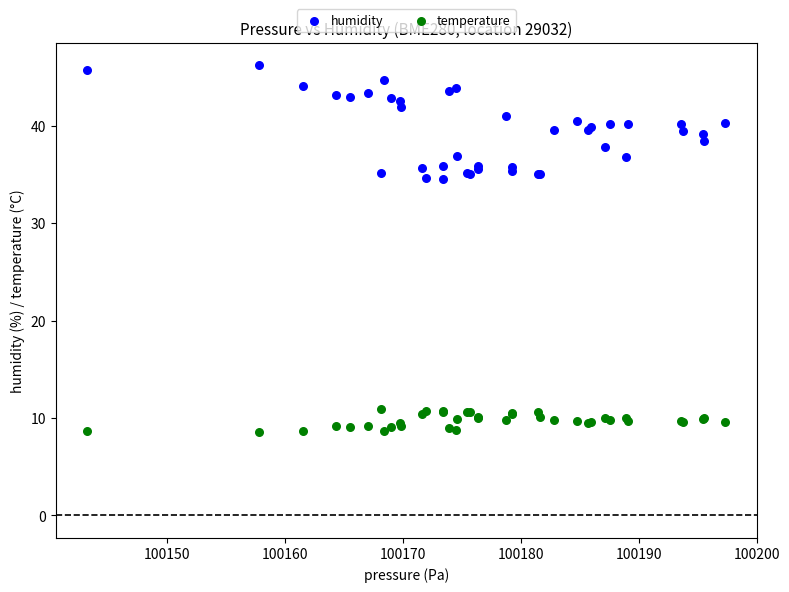

Which series contains the lowest Y value?

temperature